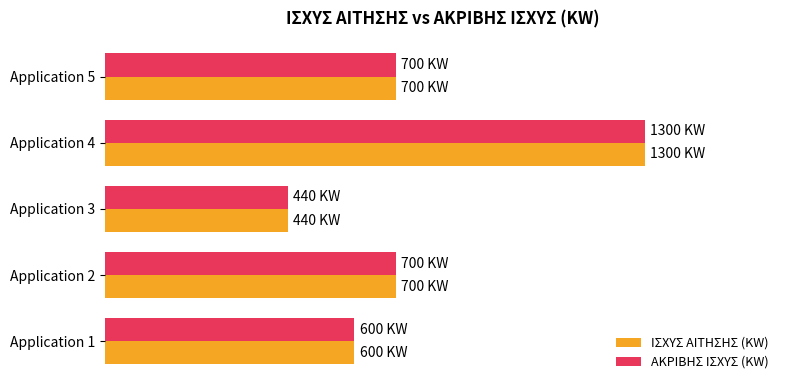

What are all the series names shown in the legend?

ΙΣΧΥΣ ΑΙΤΗΣΗΣ (KW), ΑΚΡΙΒΗΣ ΙΣΧΥΣ (KW)